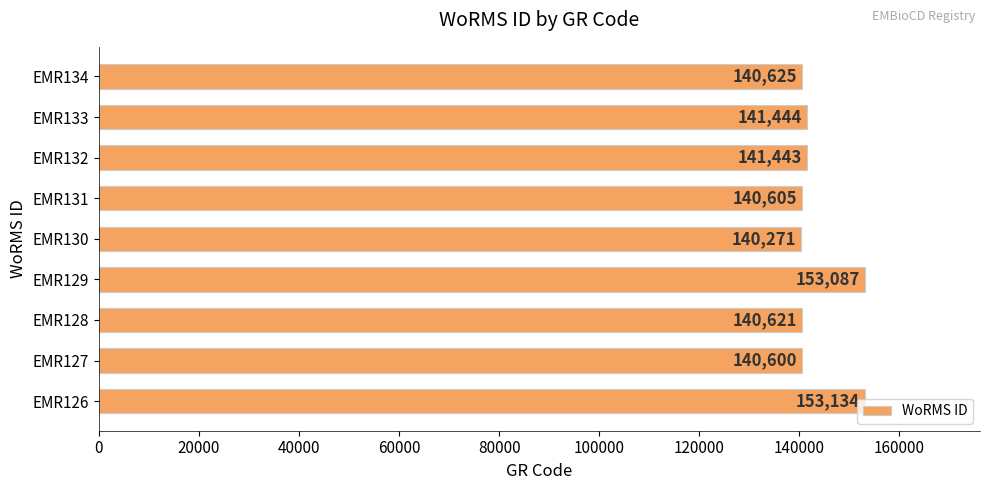

What is the greatest value displayed?

153134